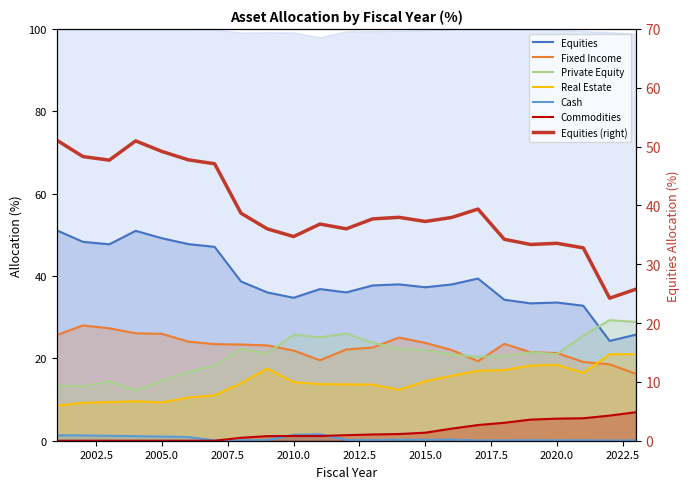

What is the total value across all series at 2014?

99.6